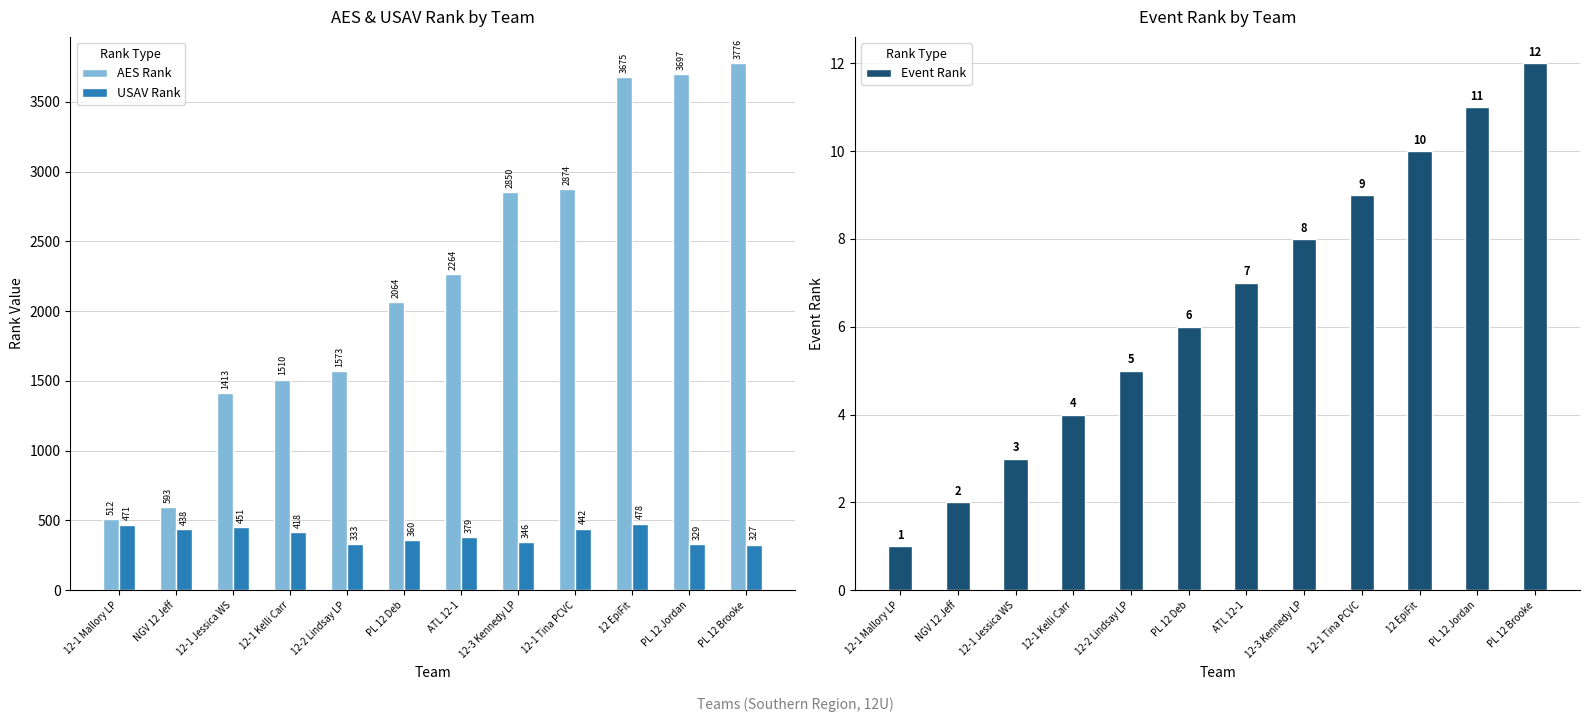

What is the label of the 12th bar from the left?

PL 12 Brooke